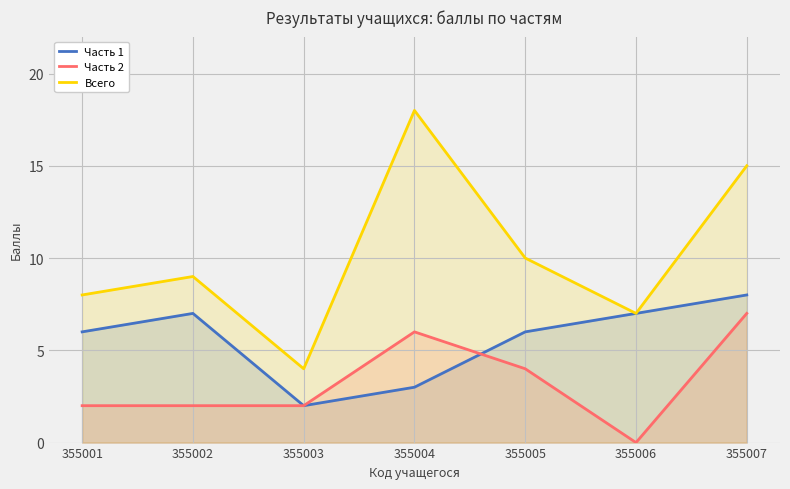

Is it true that Часть 1 equals 7 at 355006?

True